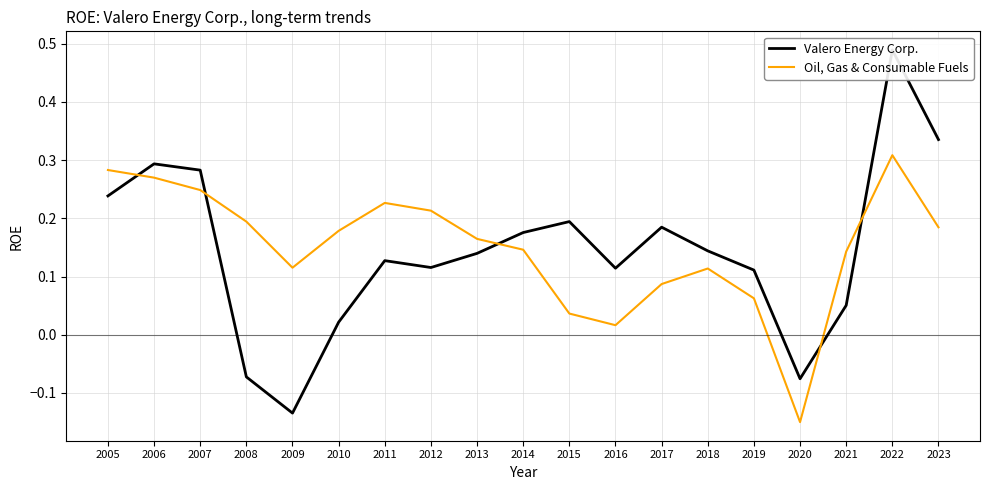

The value of Valero Energy Corp. at 2019 is 0.1. True or false?

False